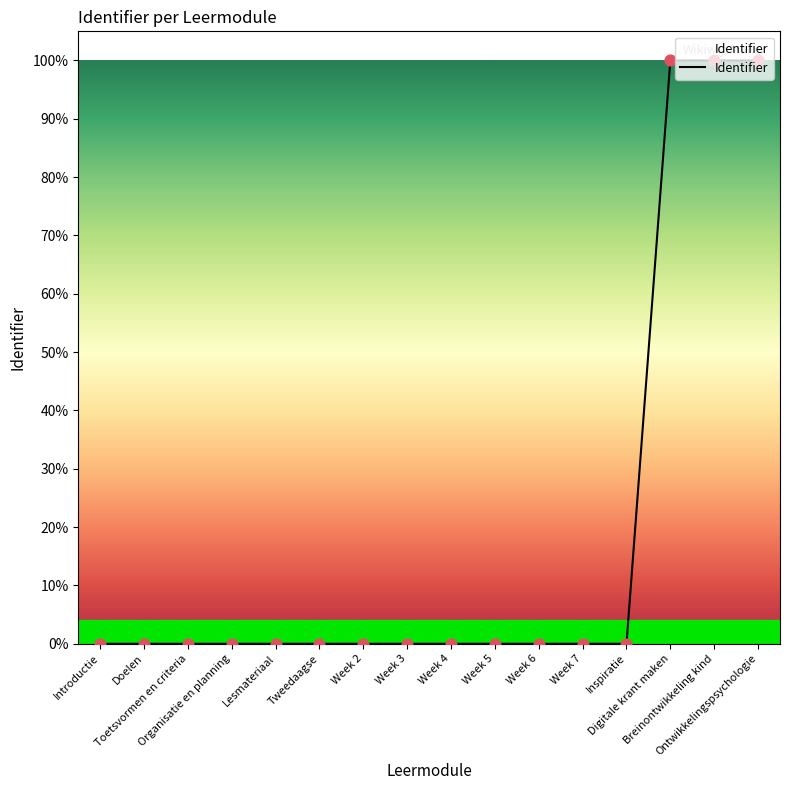

Which has a higher value, Inspiratie or Week 4?

Inspiratie